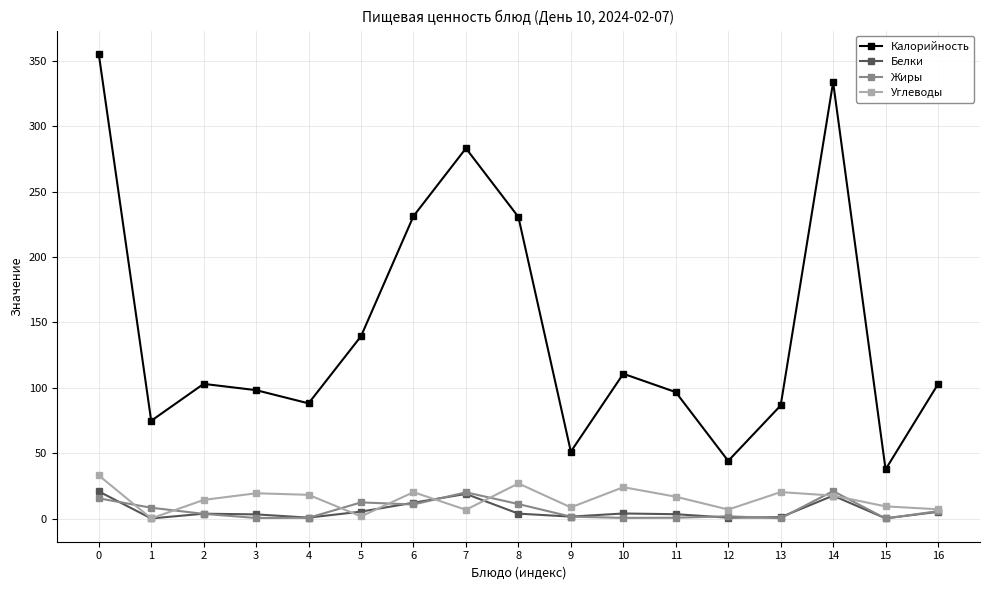

What is the maximum value shown in the chart?

355.6